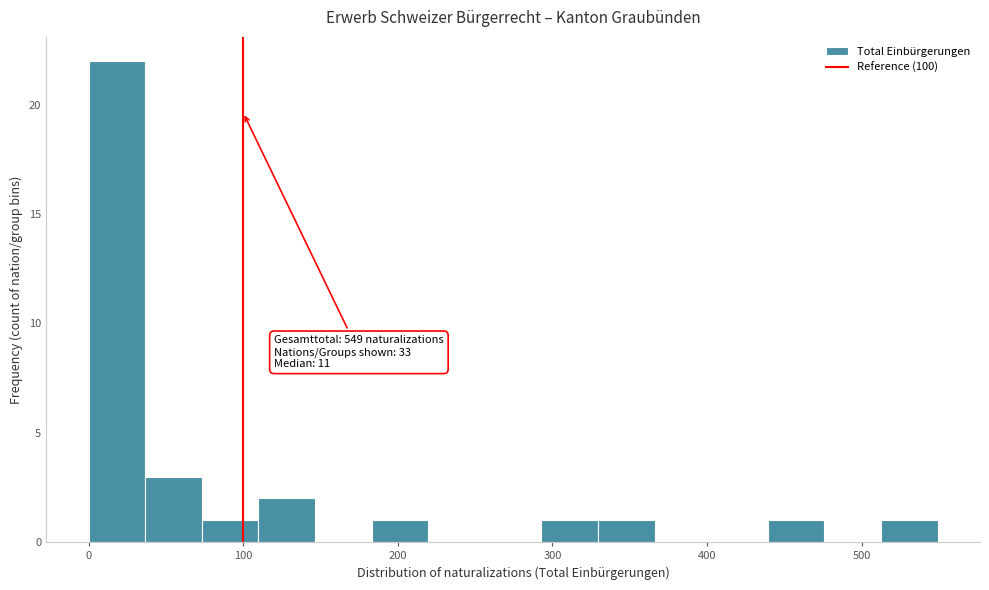

Around what value on the x-axis is the tallest bar? Give the approximate position of its centre, as read against the axis.

20